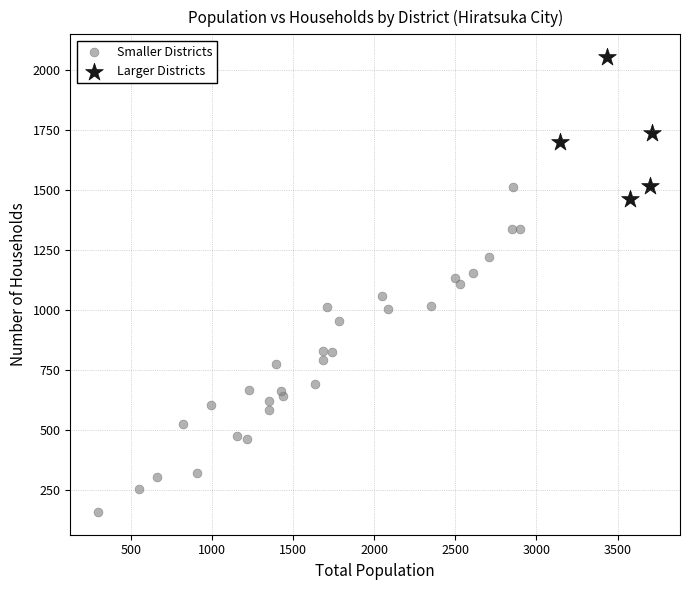

Which series contains the highest Y value?

Larger Districts